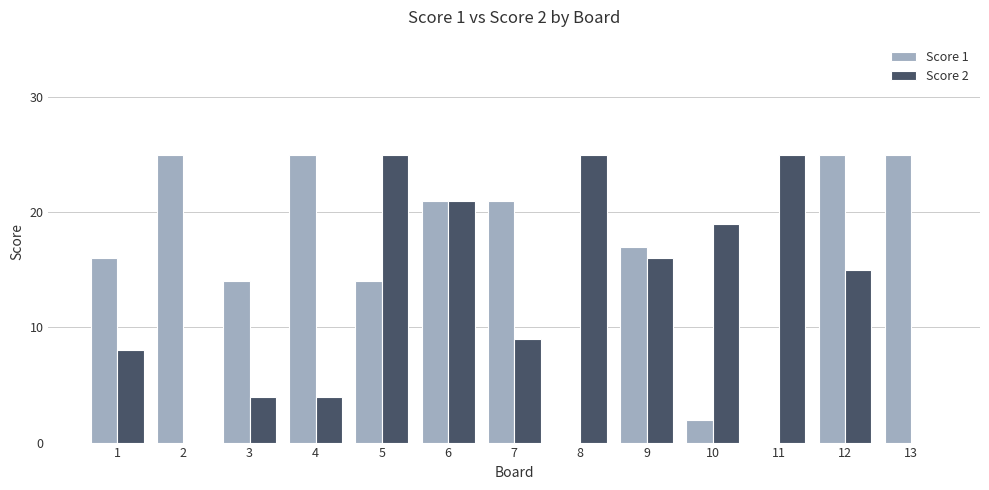

At which category is the sum across all series the highest?

6